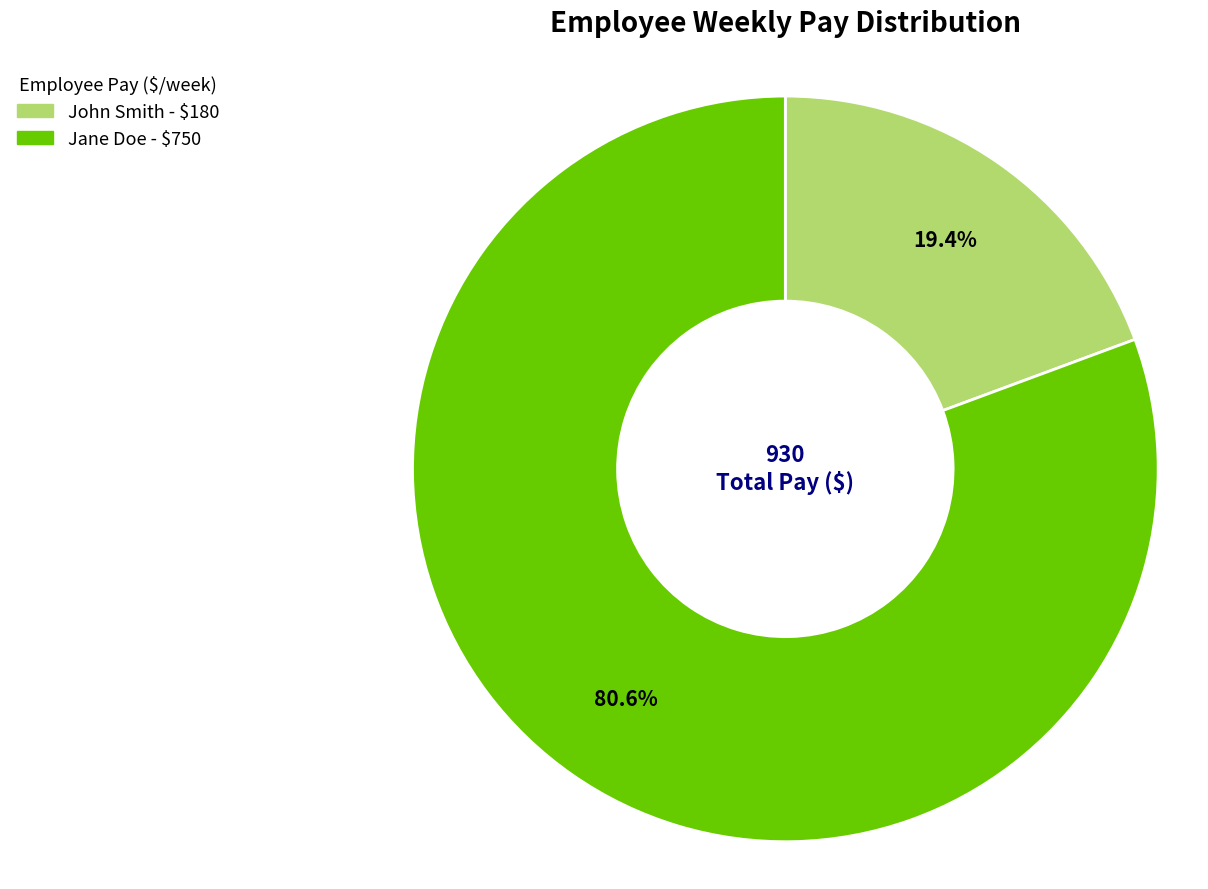

Rank the categories by value from lowest to highest.

John Smith, Jane Doe